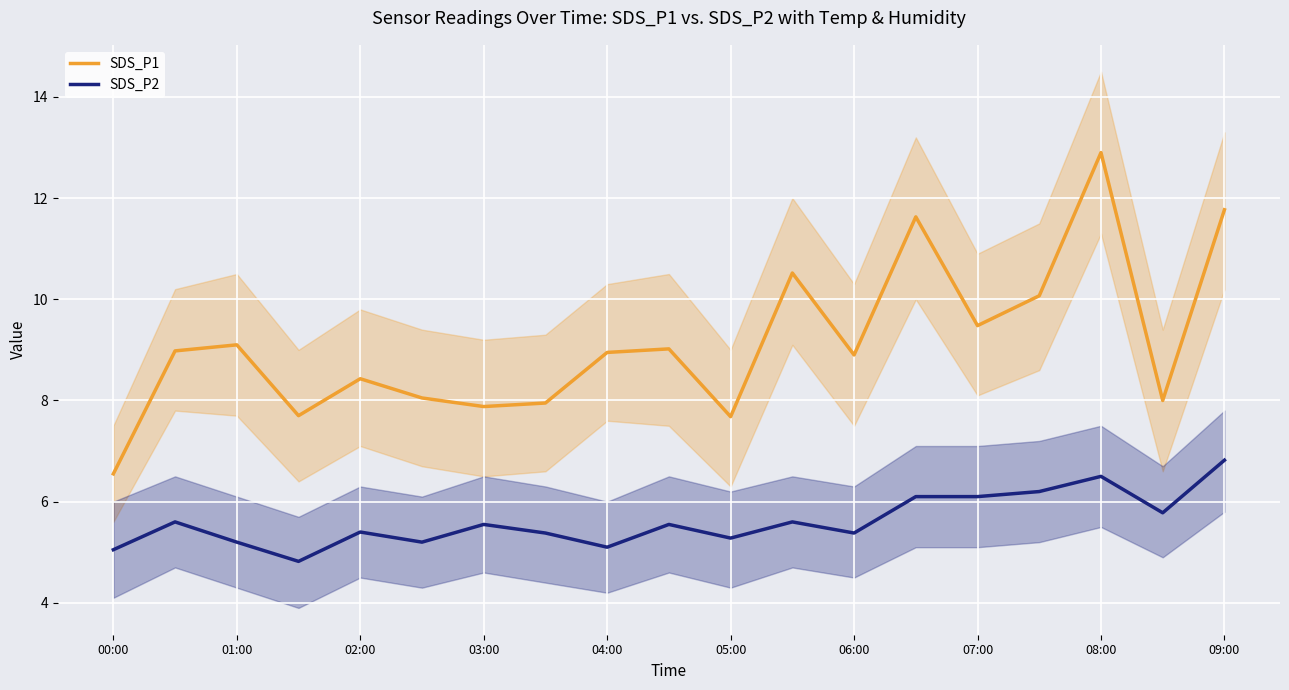

What value does the SDS_P1 series have at 07:00?

9.5